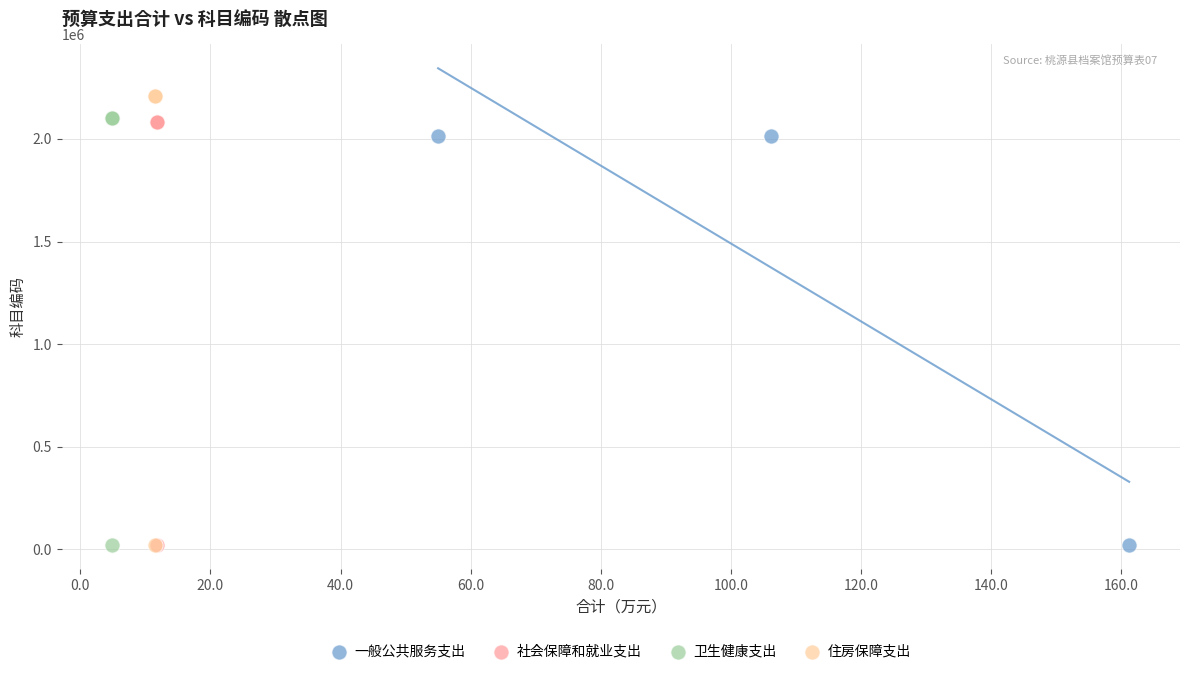

Which series has the widest spread of Y values?

住房保障支出